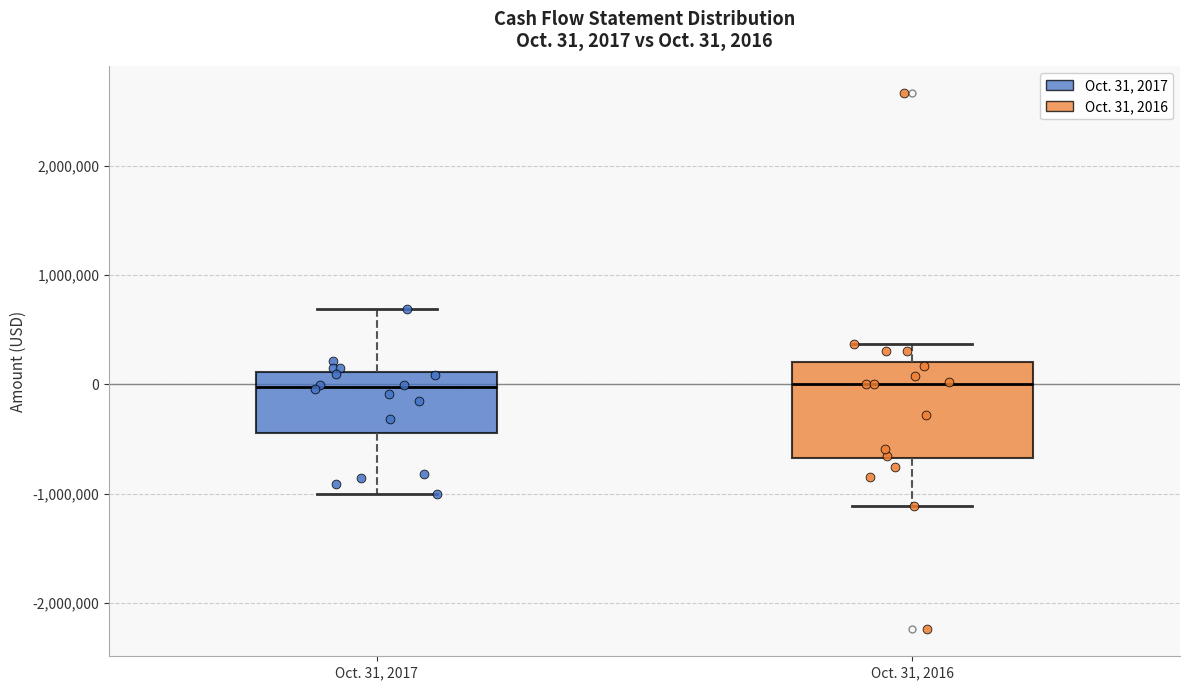

Which box is the tallest, from its lower edge to its upper edge?

Oct. 31, 2016